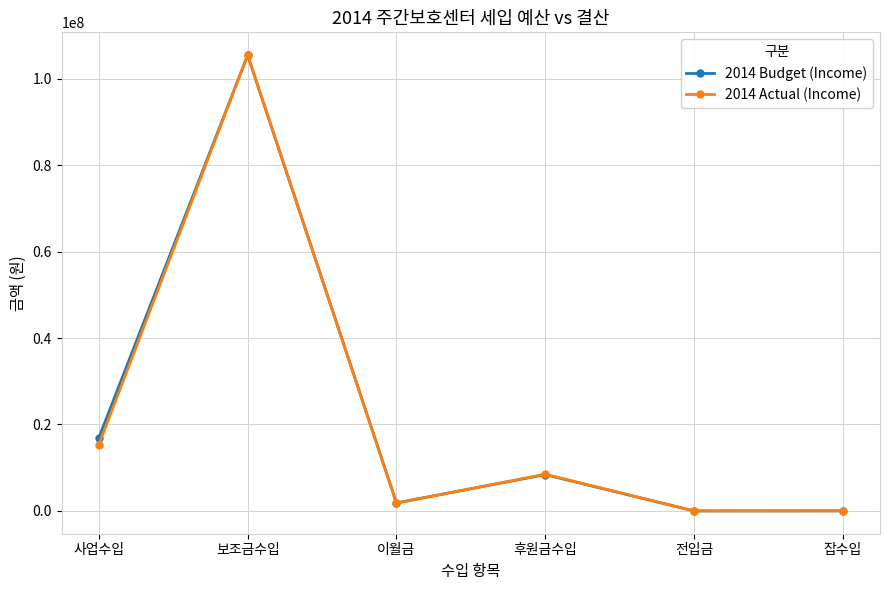

At how many categories does at least one series exceed 44007550?

1